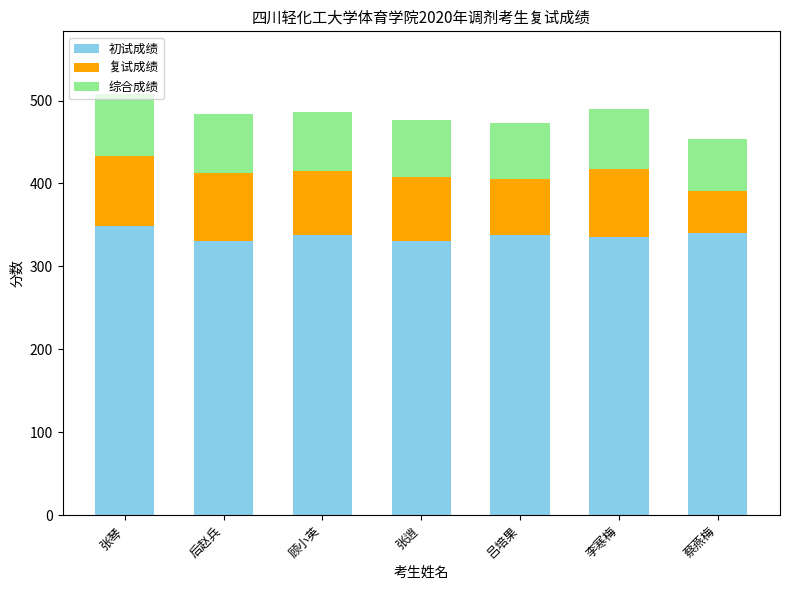

What is the total value across all series at 李寒梅?

489.7